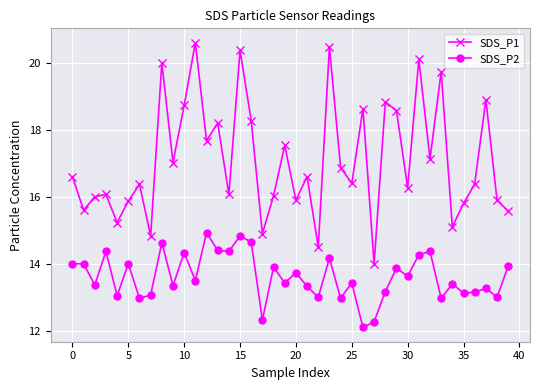

What is the value of the SDS_P2 point at the 2nd from the left?

14.0